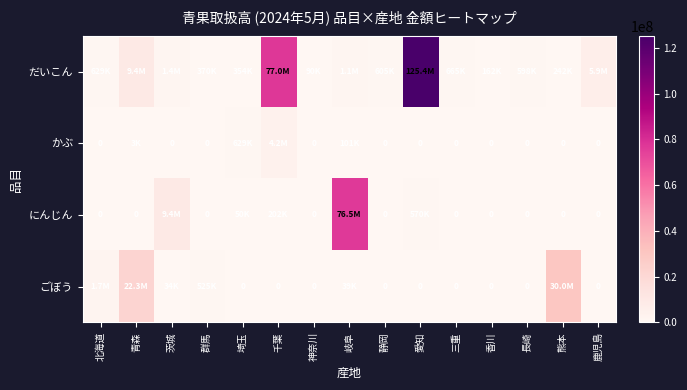

Is the value of にんじん at 岐阜 greater than the value of ごぼう at 茨城?

Yes